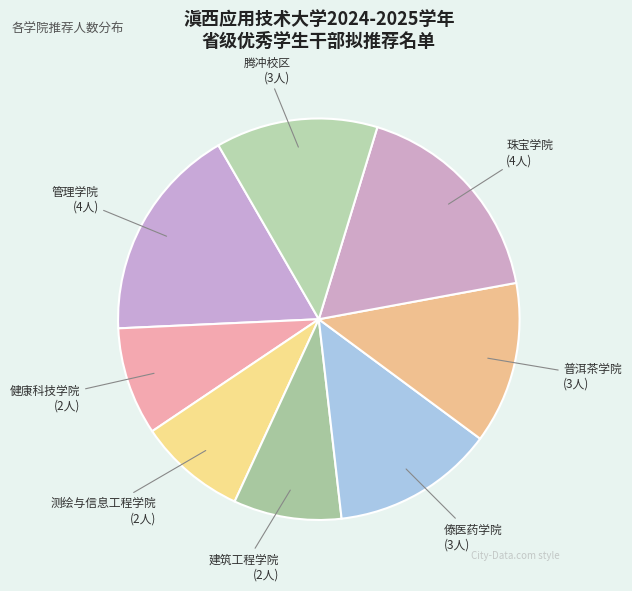

Count the number of slices in the pie.

8